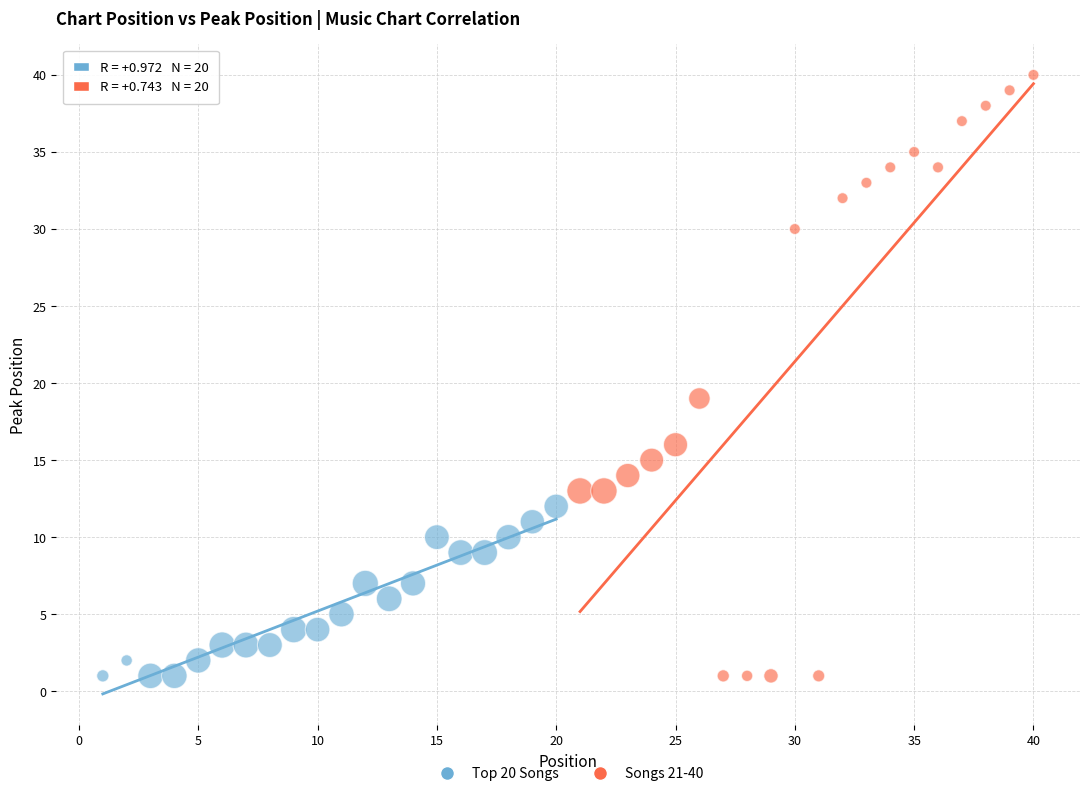

Which series reaches the maximum Y coordinate?

Songs 21-40